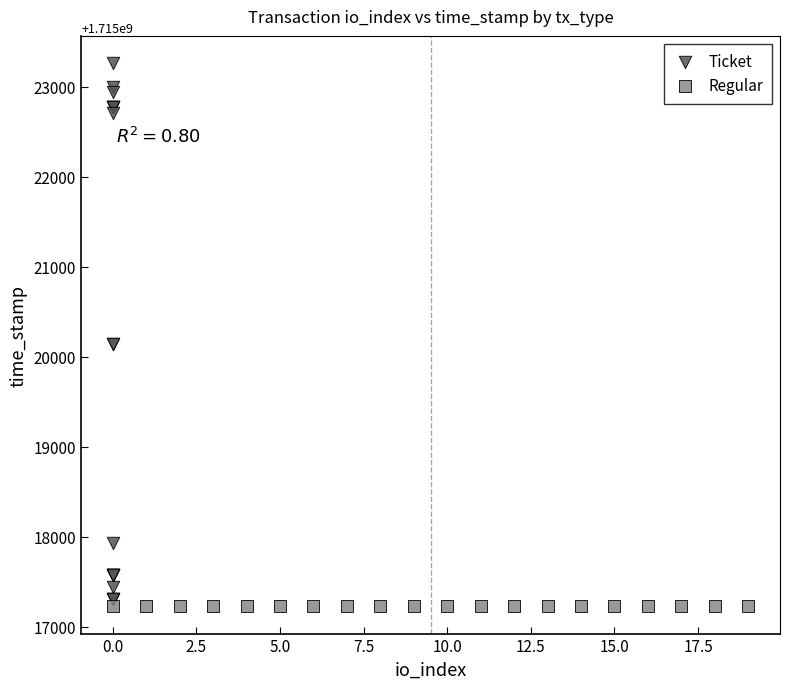

Which series contains the highest Y value?

Ticket